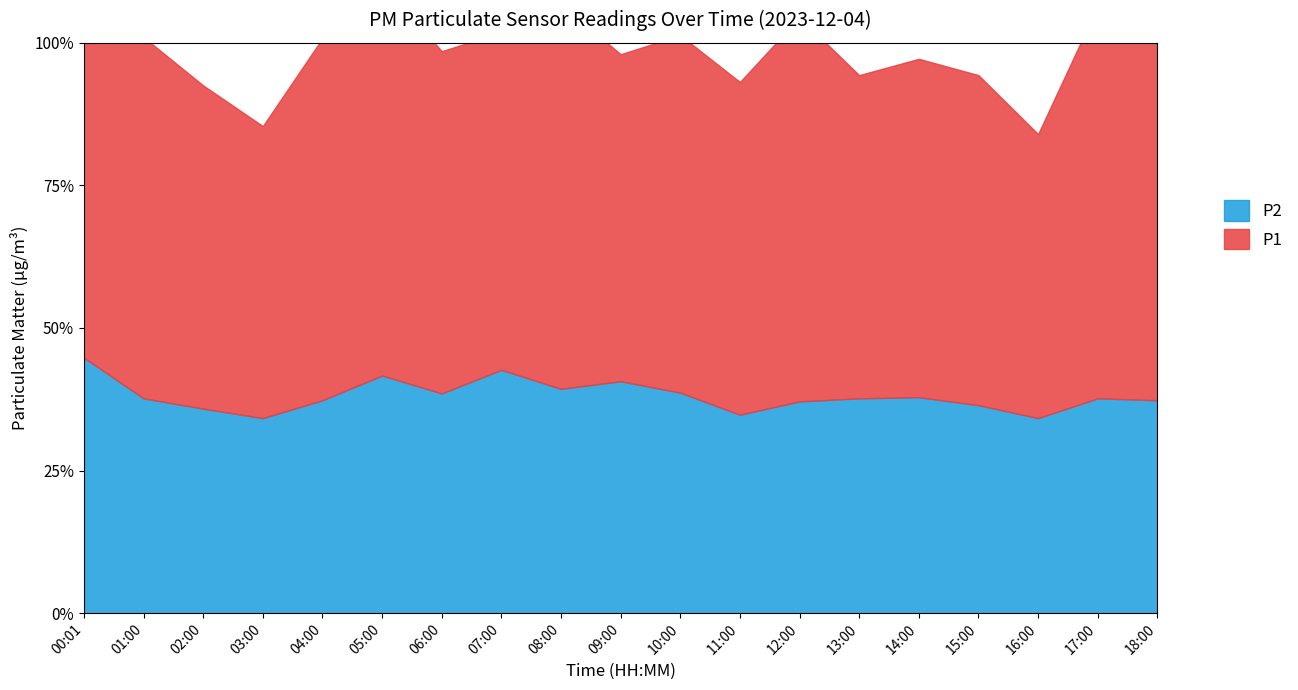

Reading left to right, transcribe all the data shown in this chart.

P1: 00:01=10.6	01:00=9.5	02:00=8.5	03:00=7.7	04:00=9.5	05:00=10.3	06:00=9.0	07:00=8.9	08:00=10.1	09:00=8.6	10:00=9.4	11:00=8.8	12:00=10.1	13:00=8.5	14:00=8.9	15:00=8.7	16:00=7.5	17:00=10.3	18:00=9.5
P2: 00:01=6.7	01:00=5.7	02:00=5.4	03:00=5.1	04:00=5.6	05:00=6.2	06:00=5.8	07:00=6.4	08:00=5.9	09:00=6.1	10:00=5.8	11:00=5.2	12:00=5.6	13:00=5.7	14:00=5.7	15:00=5.5	16:00=5.1	17:00=5.7	18:00=5.6